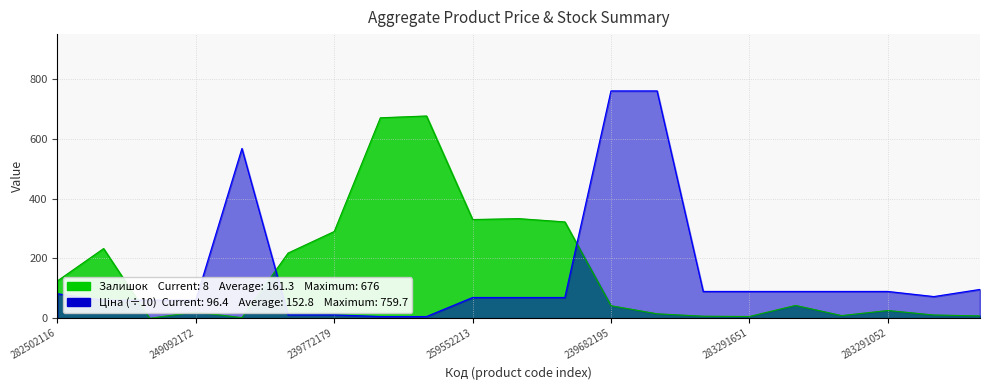

True or false: Ціна has more than 0 interior local peaks.

True